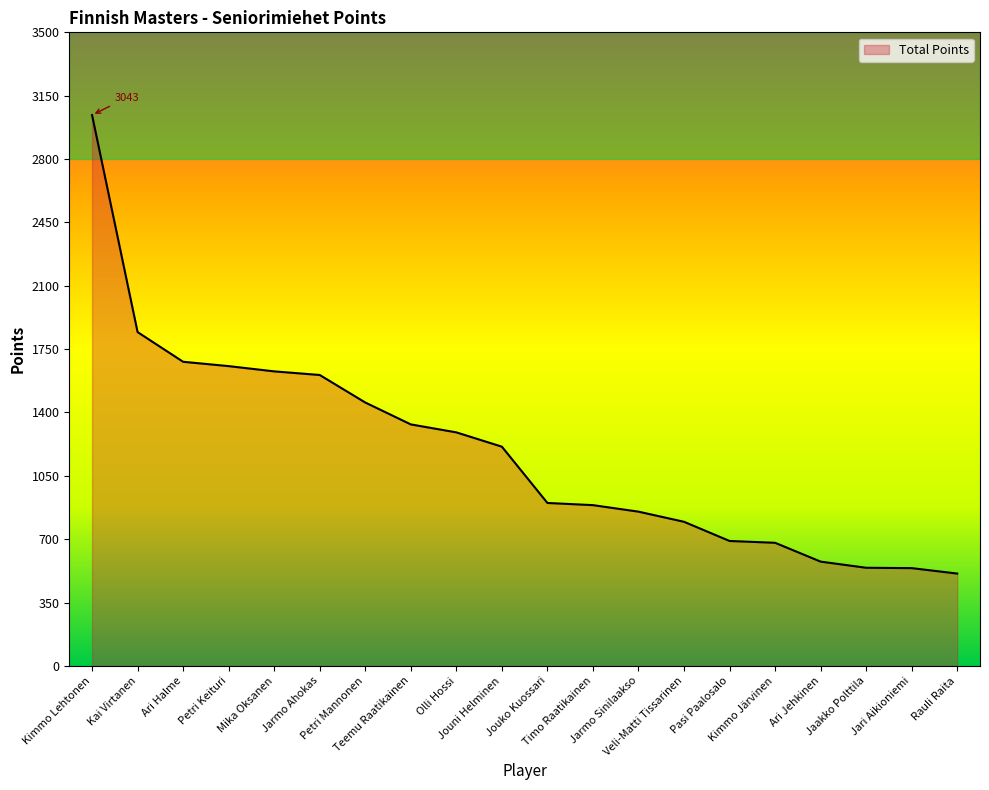

What is the difference between the maximum and minimum values?

2533